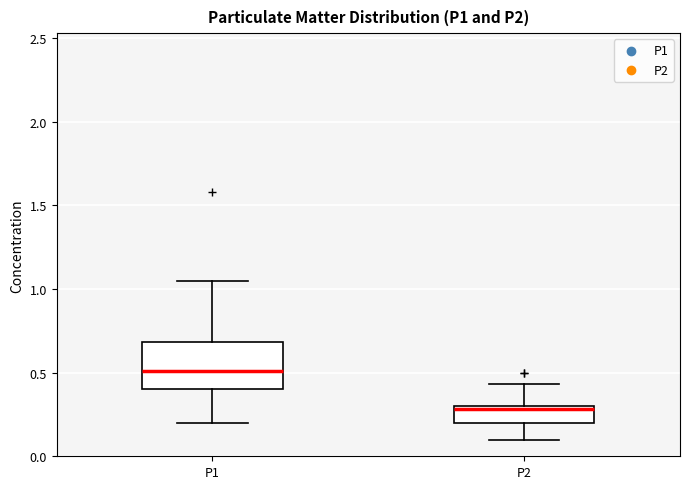

Which box has the highest median line?

P1